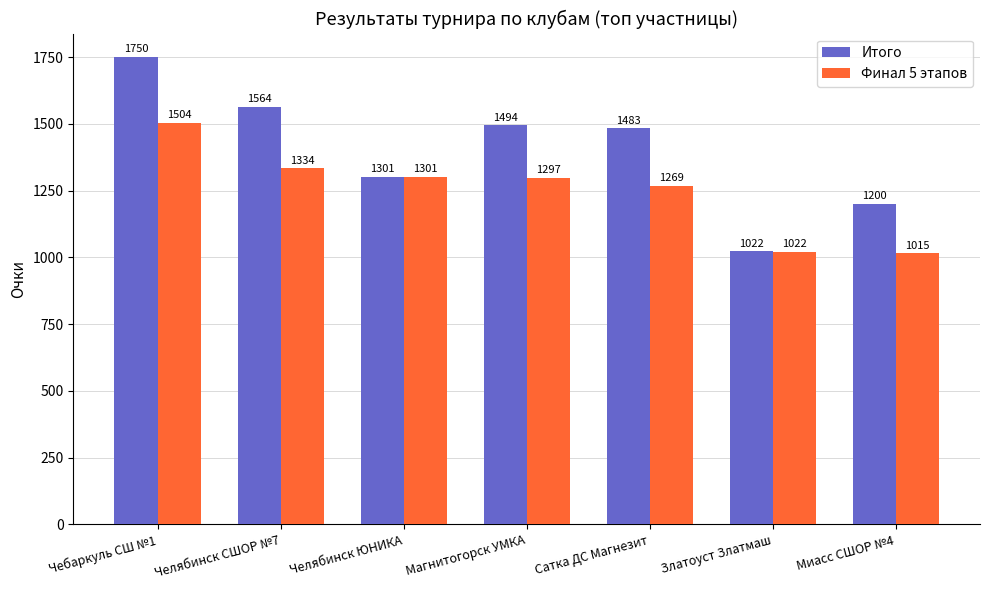

The Итого series shows 2734.2 at Челябинск СШОР №7. True or false?

False